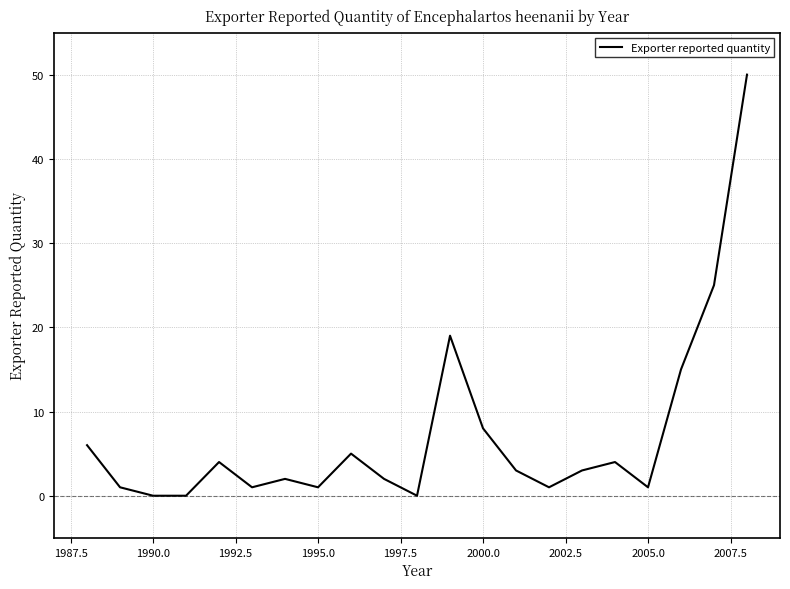

What is the maximum value shown in the chart?

50